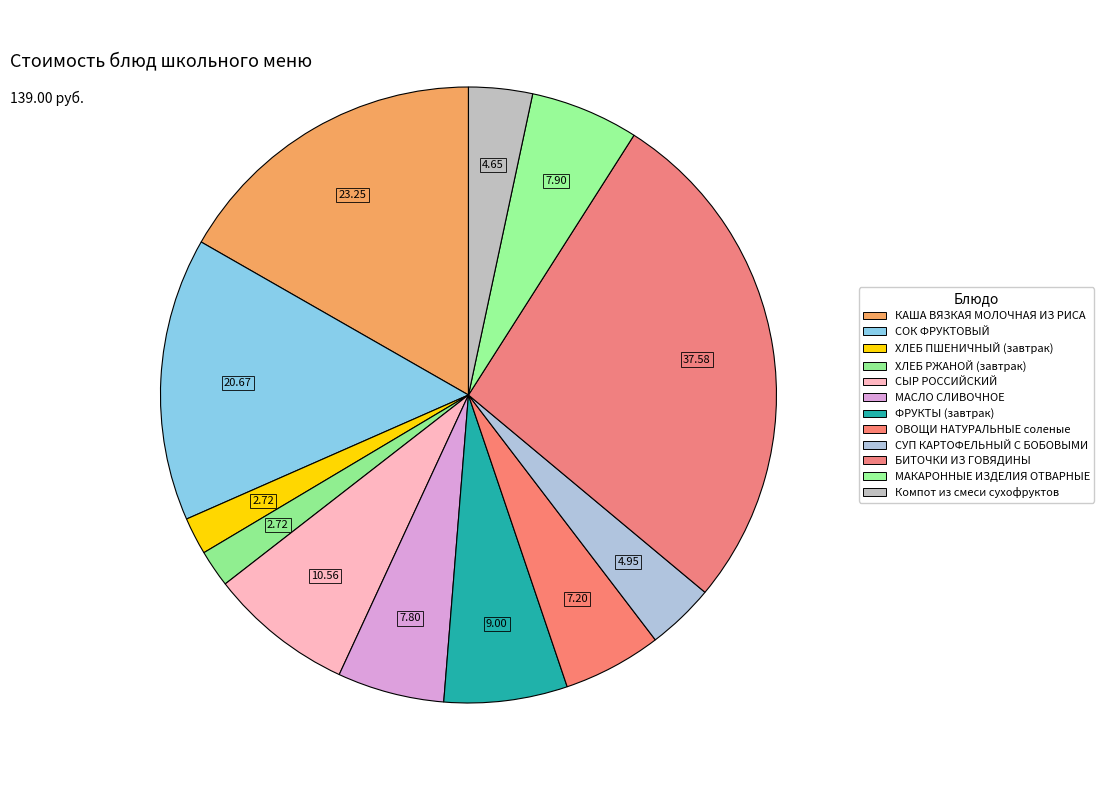

How many slices are in this pie chart?

12